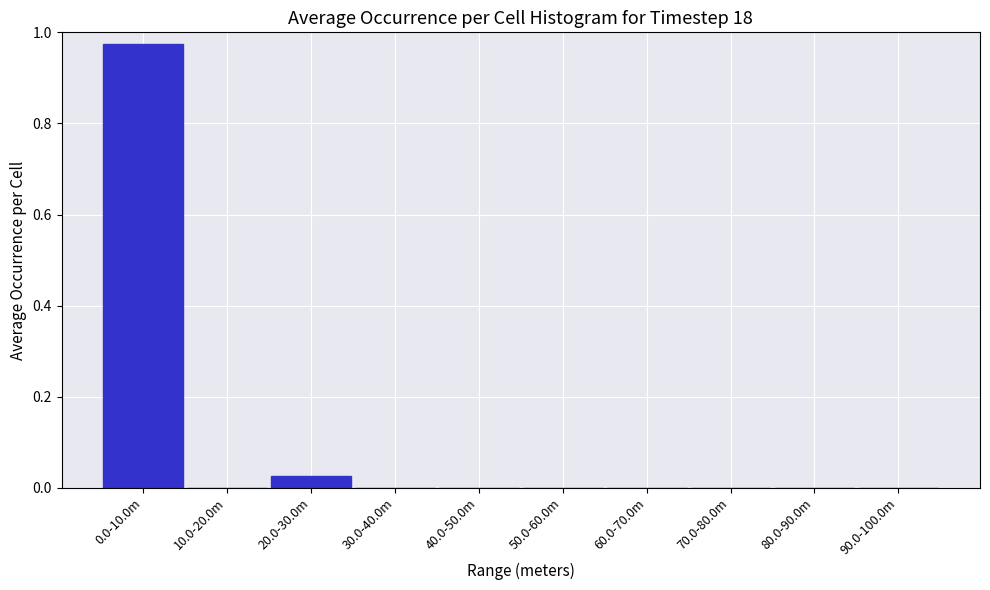

The value at 80.0-90.0m is -0.7. True or false?

False